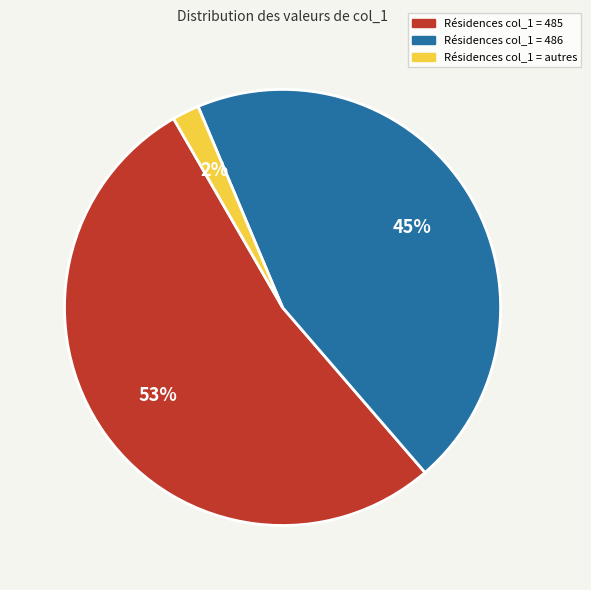

Is there a majority slice in this chart?

Yes